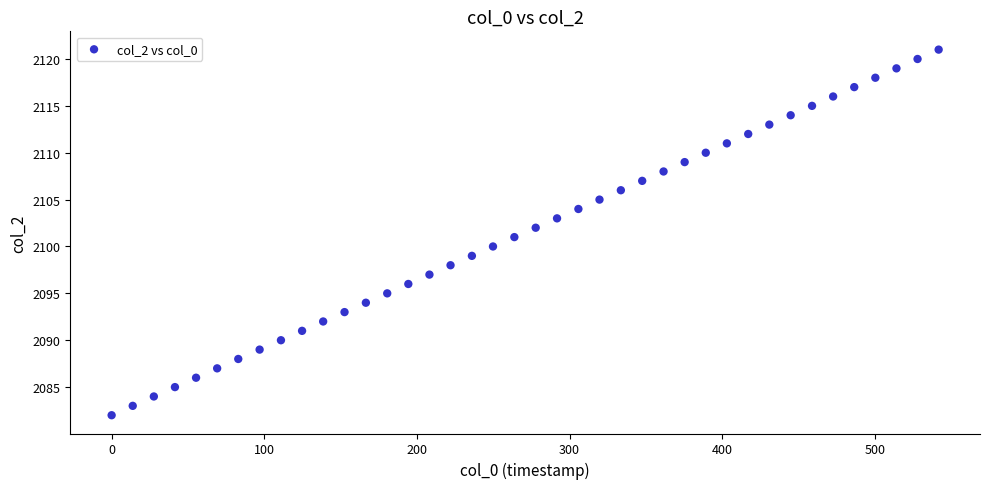

What is the range of Y values (max minus min)?

39